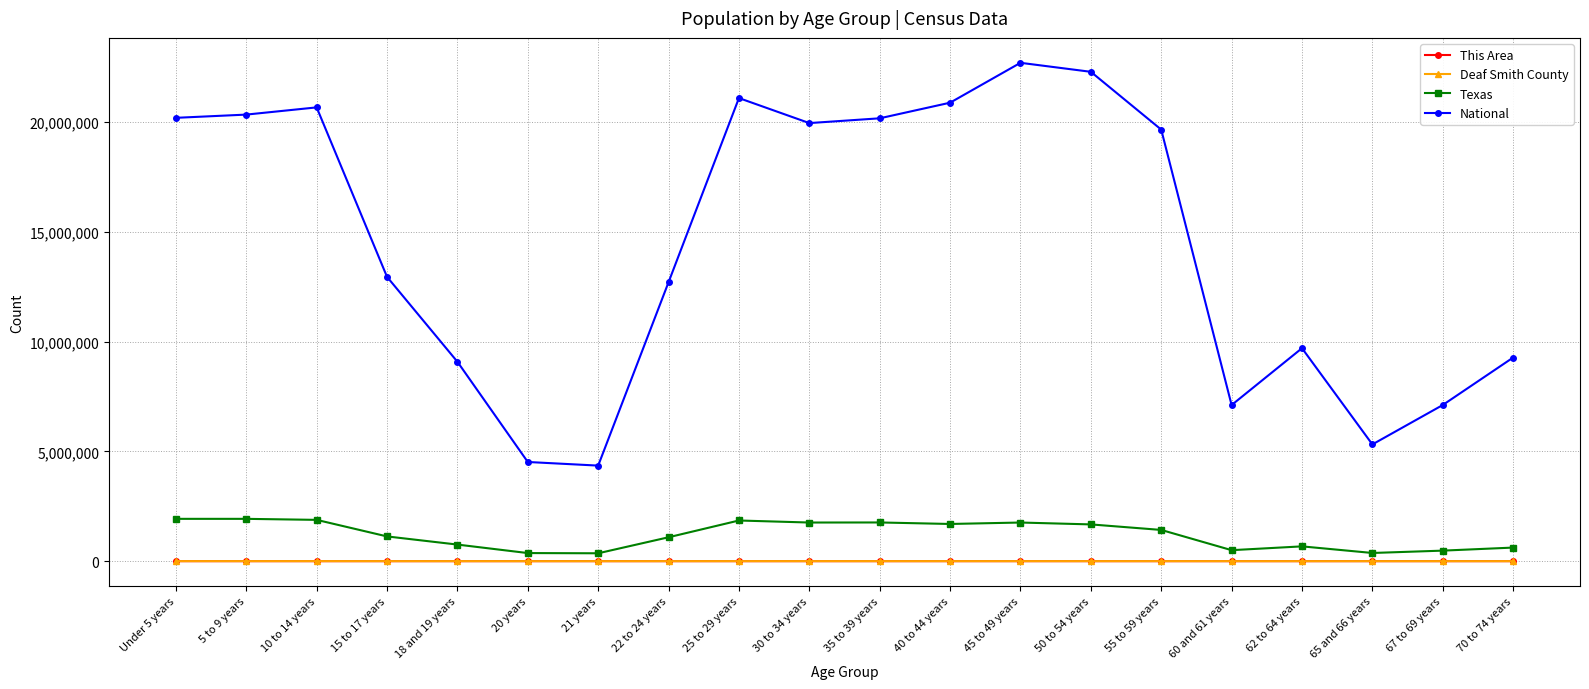

What is the total value across all series at 25 to 29 years?

22956234